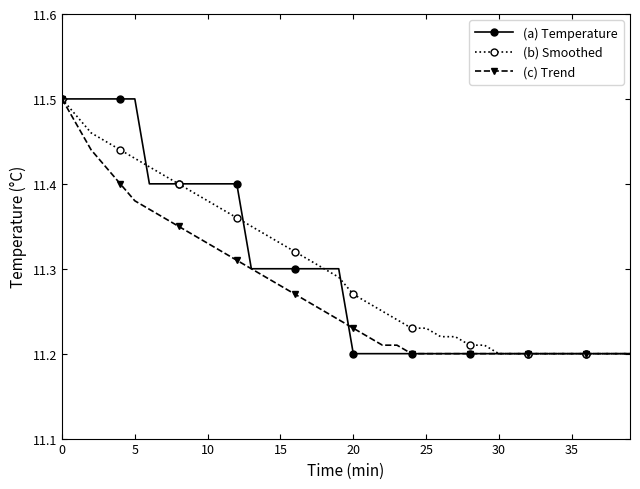

How many (c) Trend values are between 11 and 12?

40